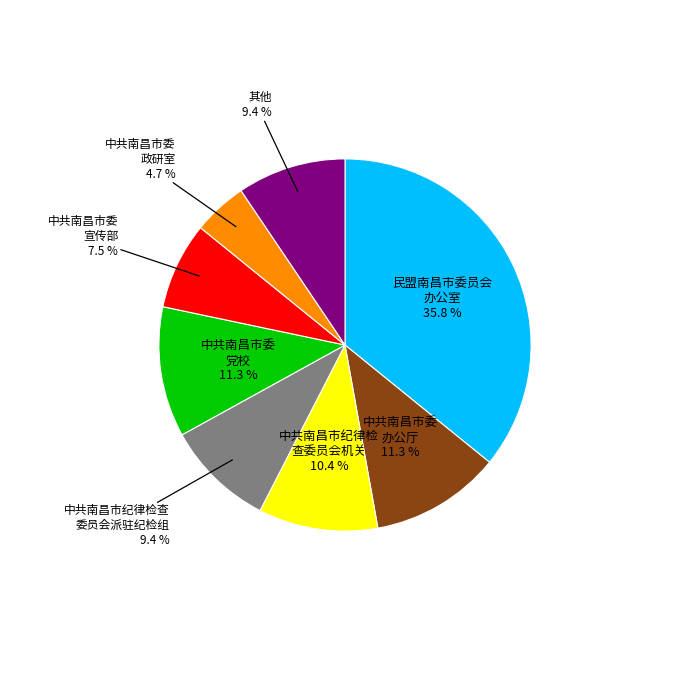

What is the smallest slice in the pie chart?

中共南昌市委 政研室